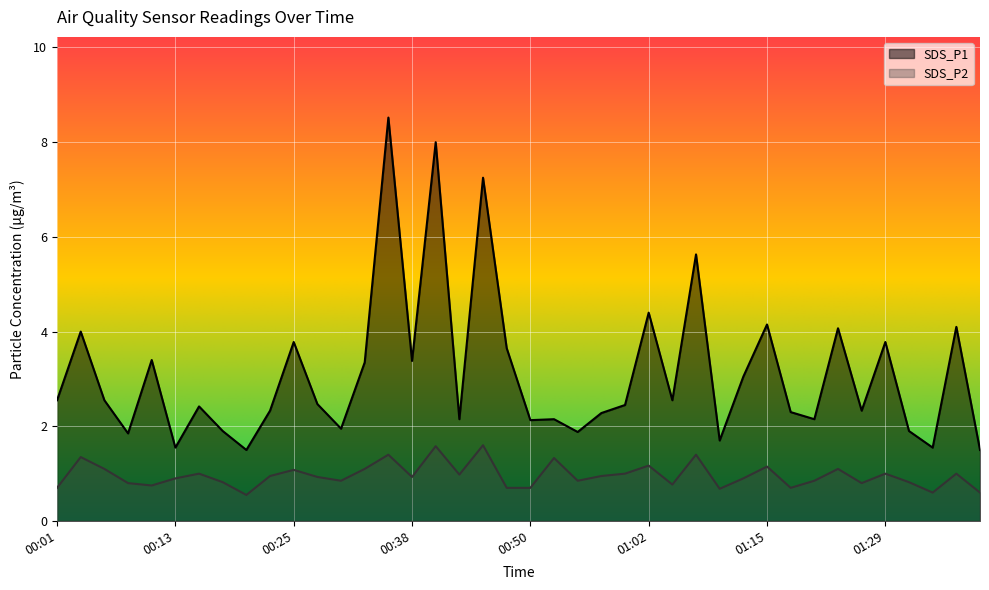

What is the difference between the SDS_P2 values at 00:03 and 00:13?

0.5